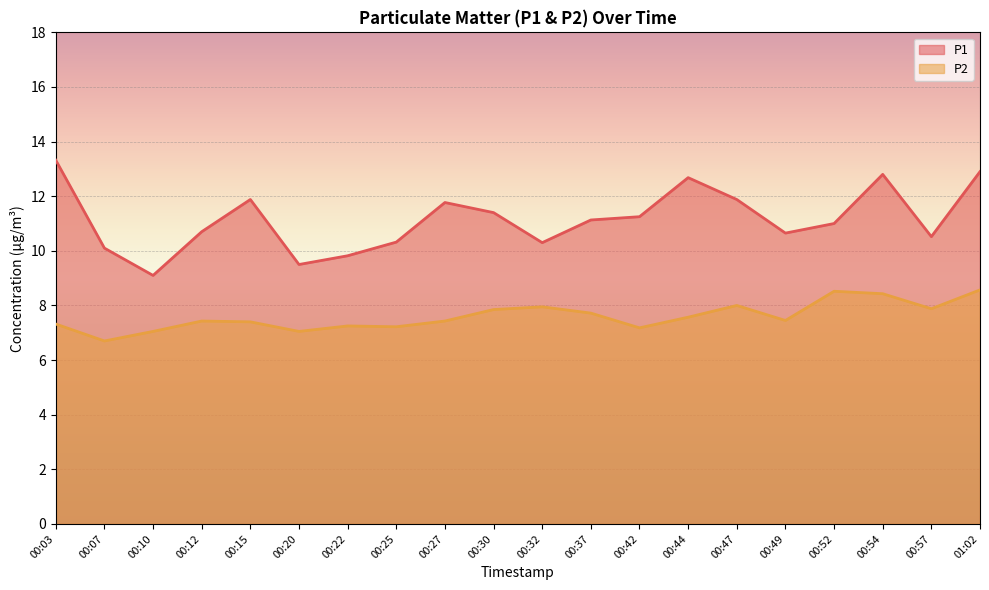

True or false: P1 and P2 intersect in this chart.

False